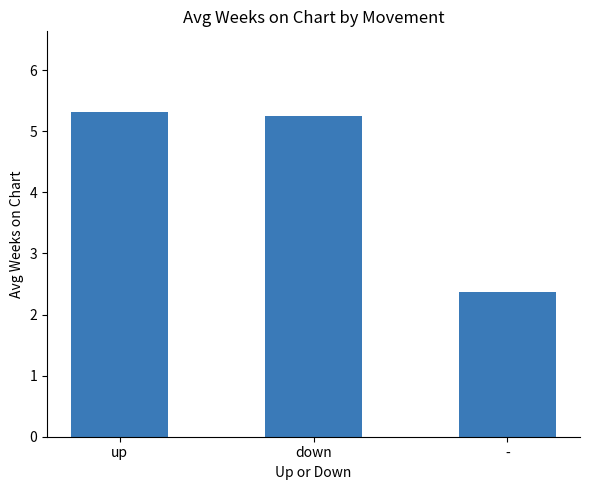

Between - and up, which is larger?

up